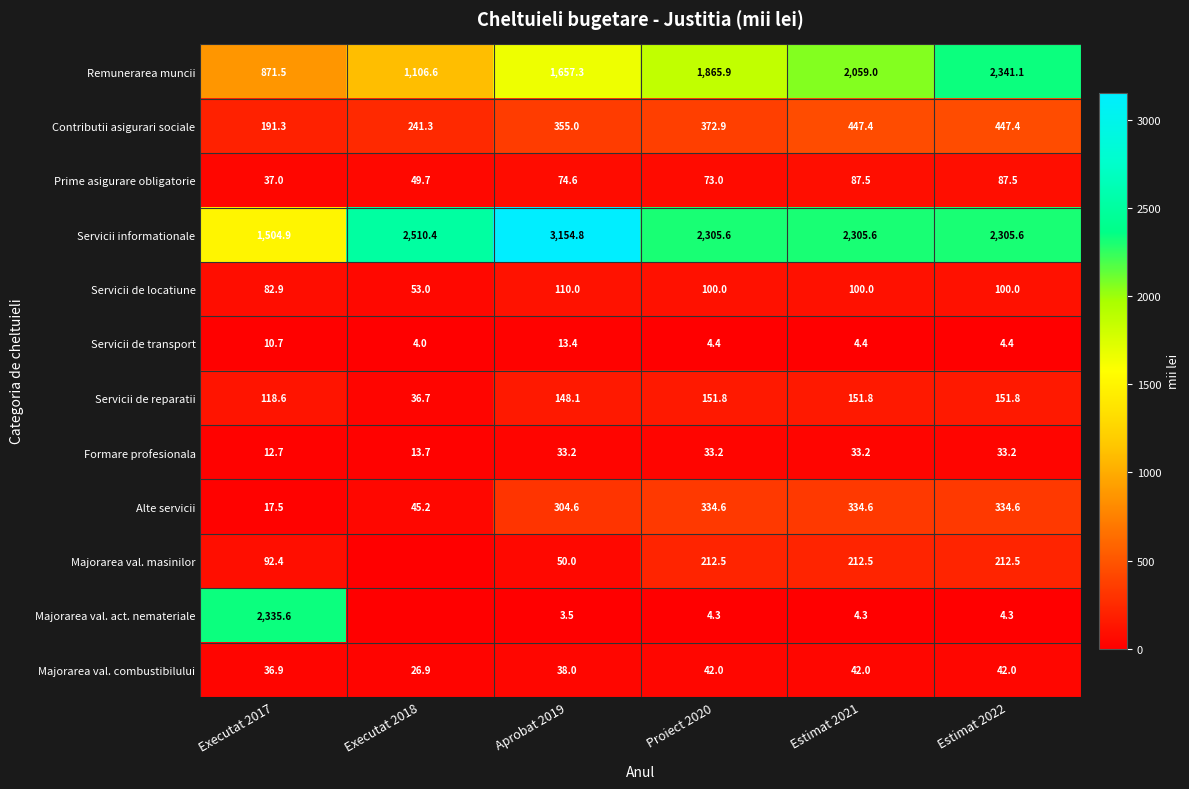

What is the total value across all series at Estimat 2021?

5782.3